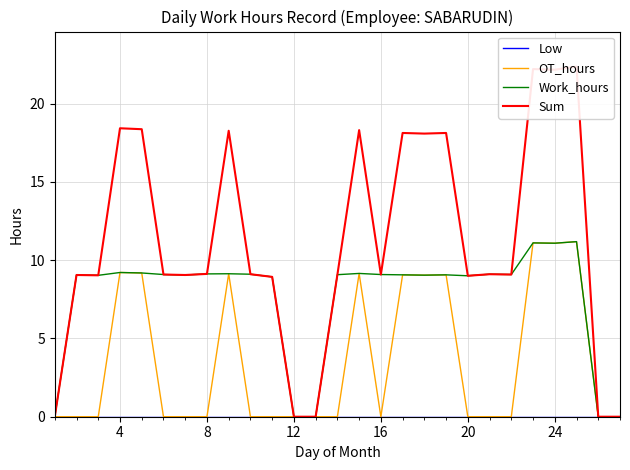

What is the sum of all Sum values?

303.1